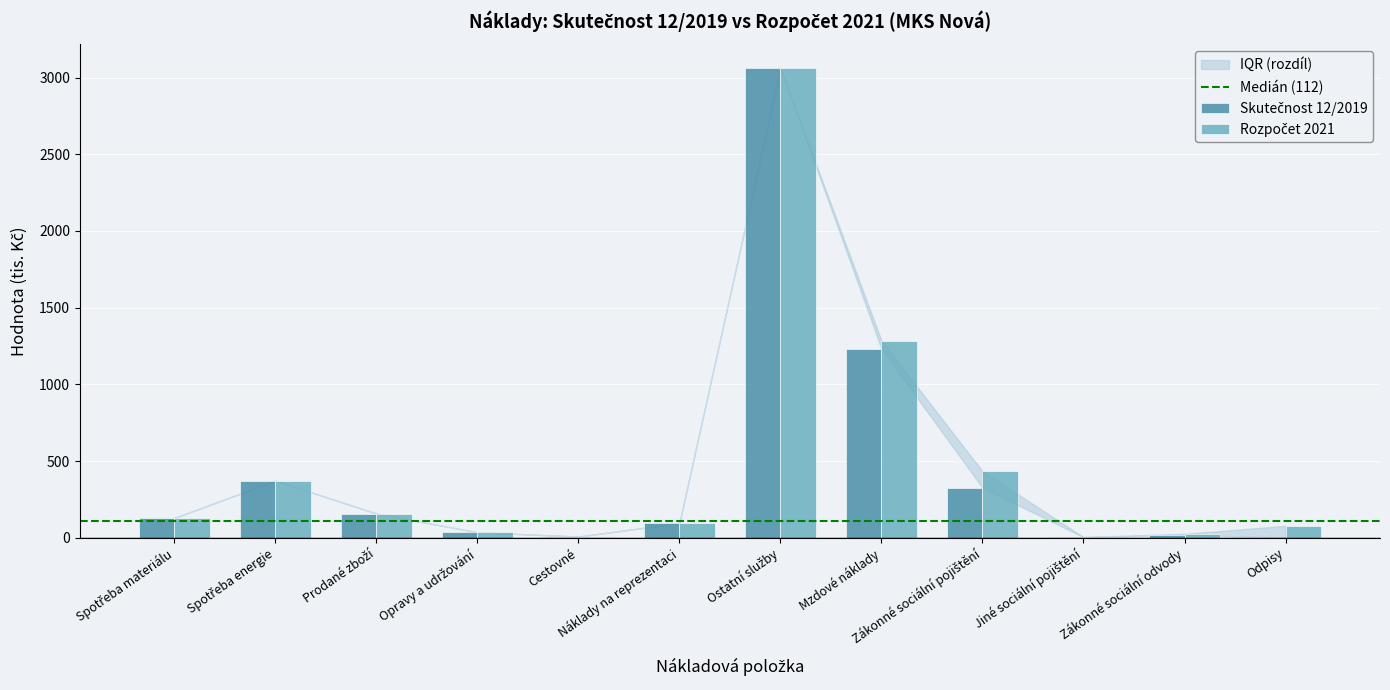

Count the number of categories in the chart.

12